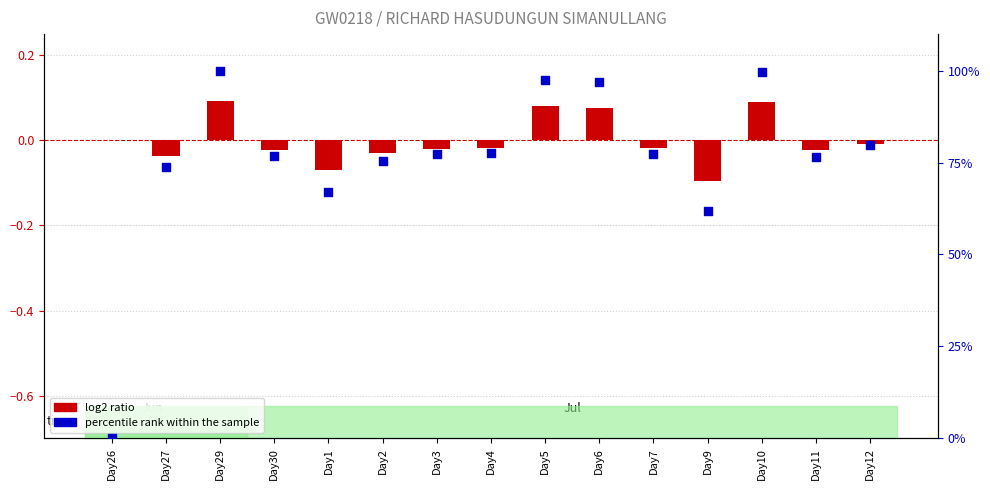

Which series contains the lowest Y value?

log2 ratio